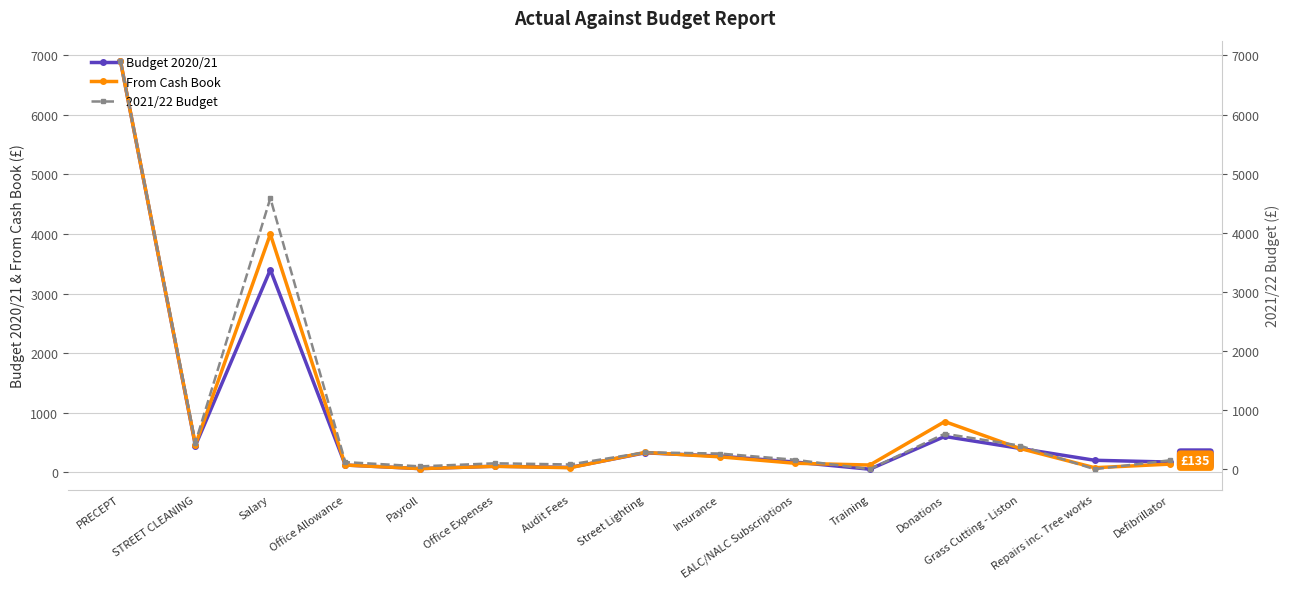

Does the chart have visible grid lines?

Yes